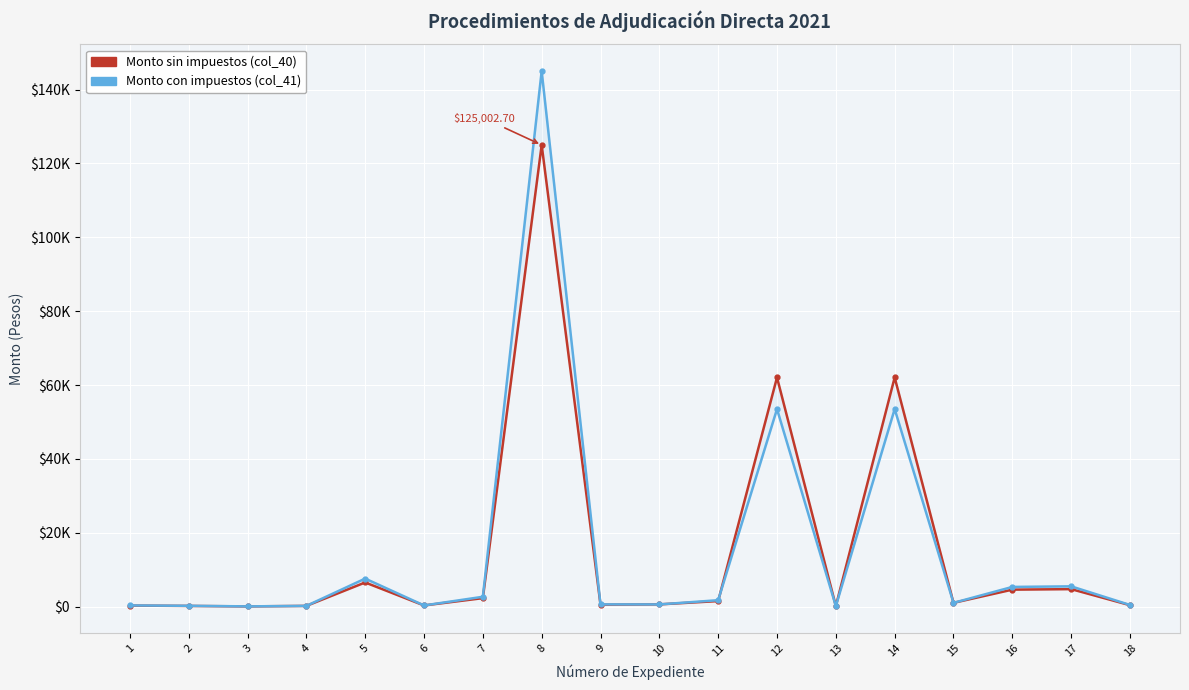

List the series in order of their peak value, highest first.

Monto con impuestos (col_41), Monto sin impuestos (col_40)